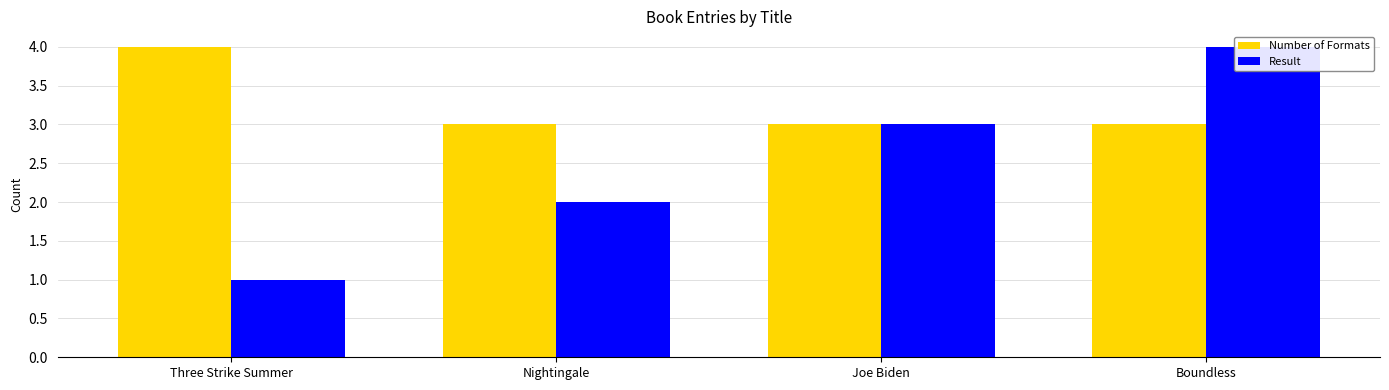

List the labels in order of Number of Formats value, largest first.

Three Strike Summer, Nightingale, Joe Biden, Boundless